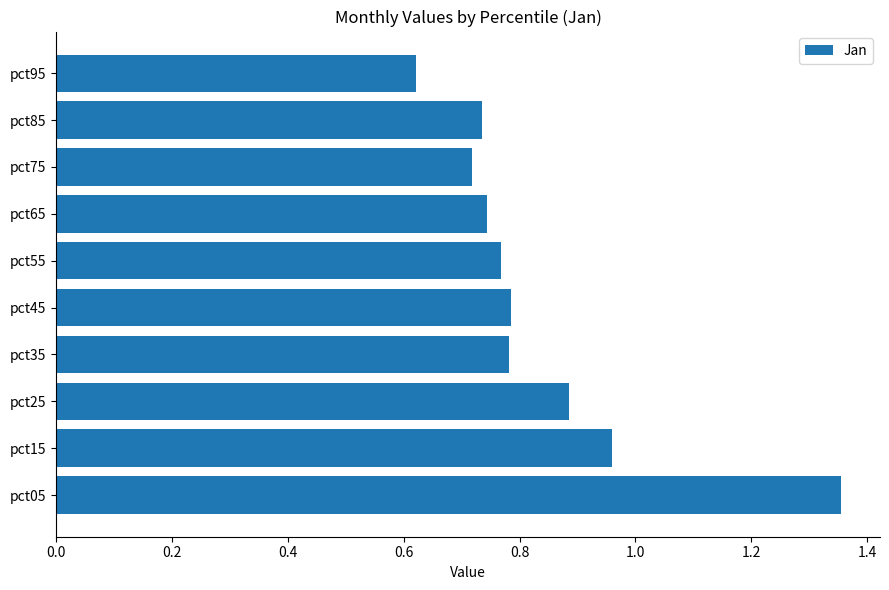

What is the sum of the values at pct05 and pct85?

2.1